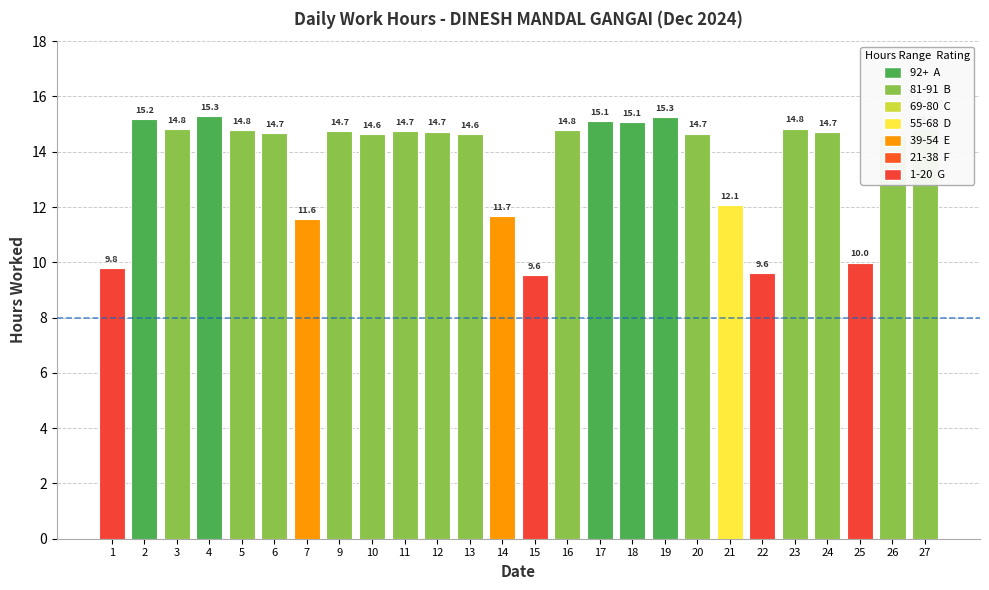

Reading right to left, list all the values displayed in this chart.

27=14.8	26=14.6	25=10.0	24=14.7	23=14.8	22=9.6	21=12.1	20=14.7	19=15.3	18=15.1	17=15.1	16=14.8	15=9.6	14=11.7	13=14.6	12=14.7	11=14.7	10=14.6	9=14.7	7=11.6	6=14.7	5=14.8	4=15.3	3=14.8	2=15.2	1=9.8